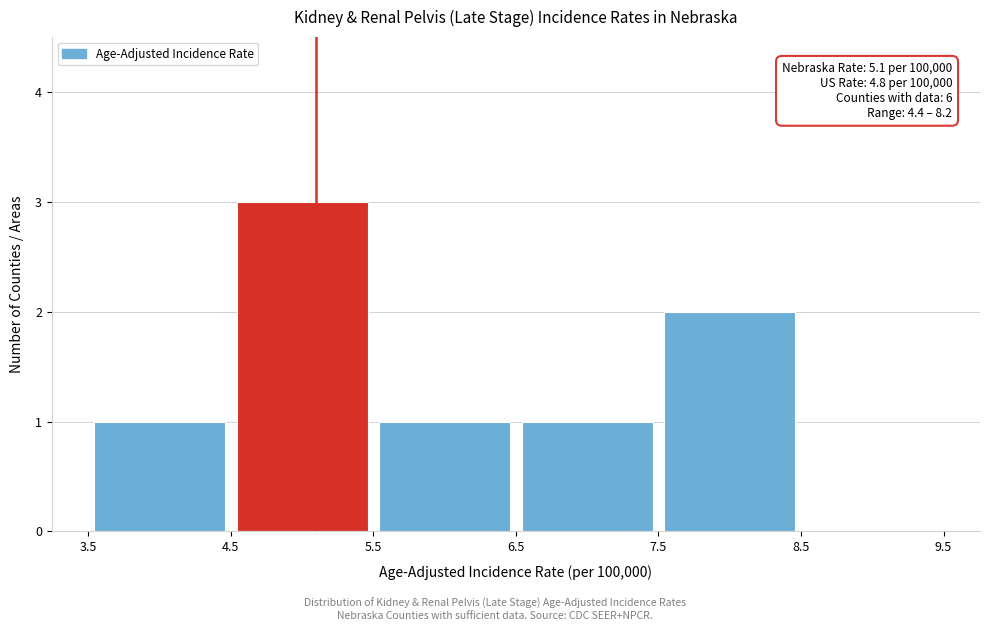

Which range on the x-axis has the tallest bar?

4.5 to 5.5